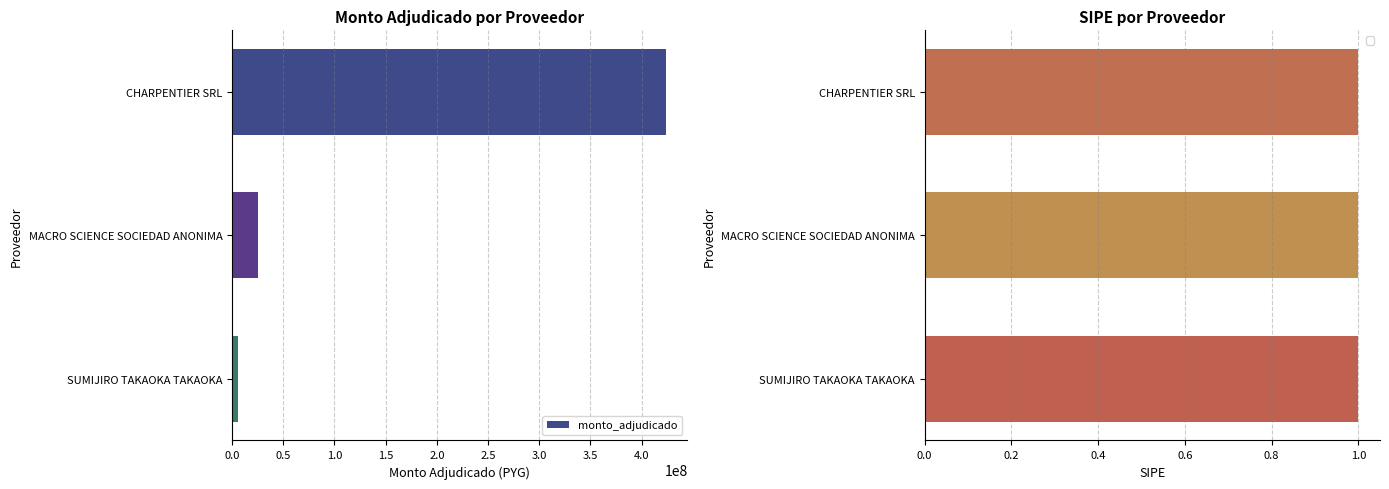

What is the difference between the second highest and minimum values in the monto_adjudicado series?

19348900